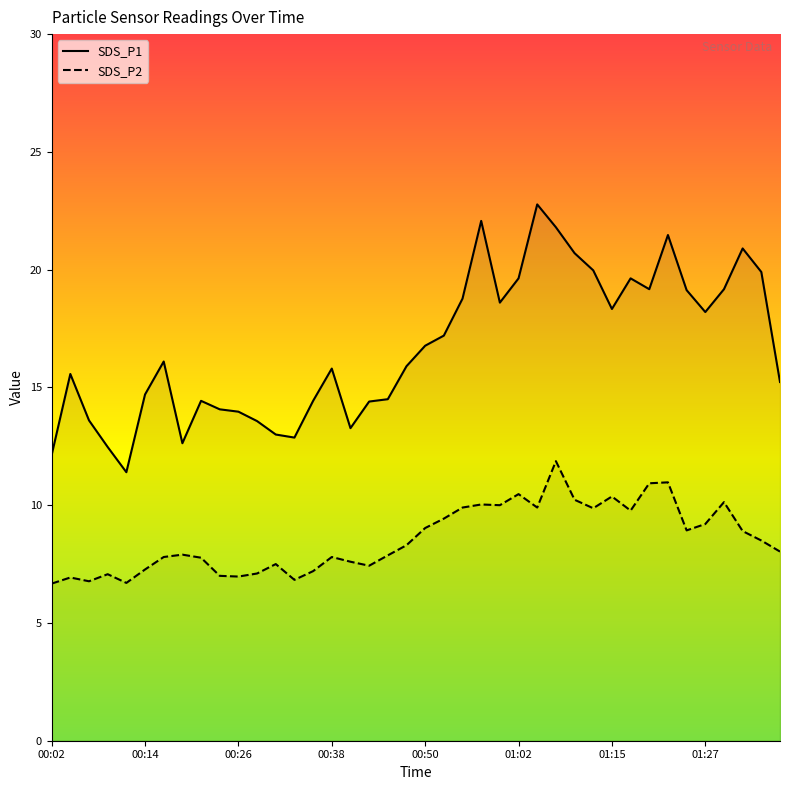

True or false: SDS_P1 has a value of 15.8 at 00:38.

True